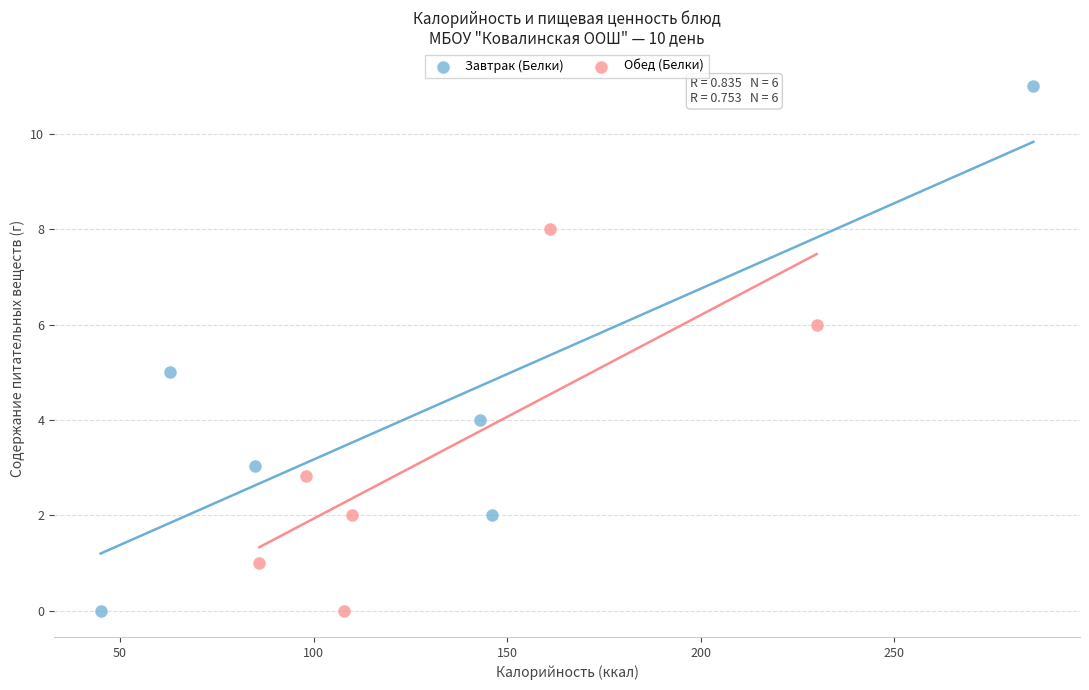

Which series has the widest spread of Y values?

Завтрак (Белки)